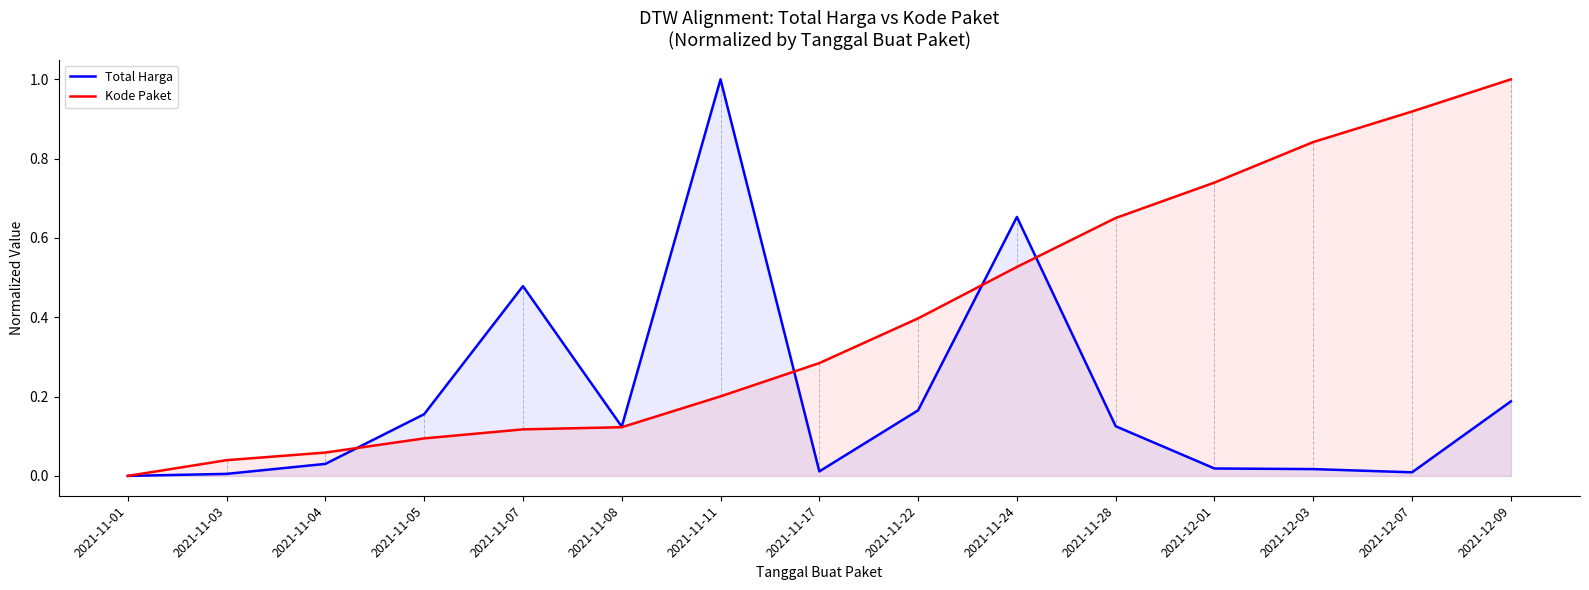

What is the value of the Kode Paket point at the 3rd from the left?

0.1